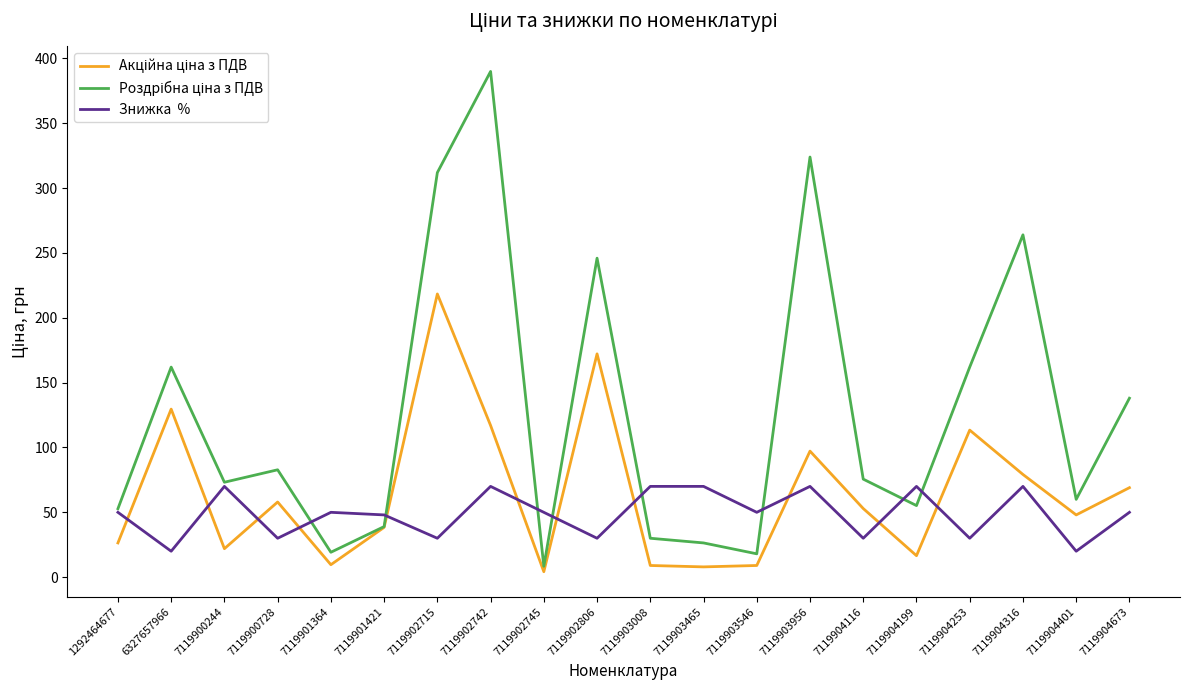

What is the total value across all series at 7119904253?

305.4